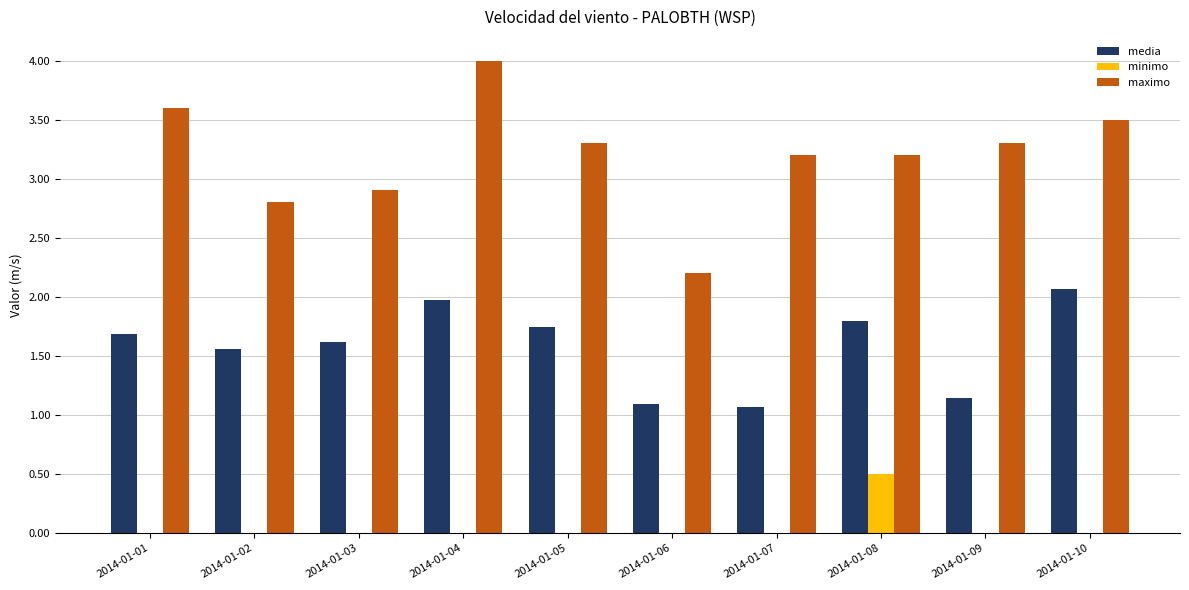

Which series has the largest range (max minus min)?

maximo